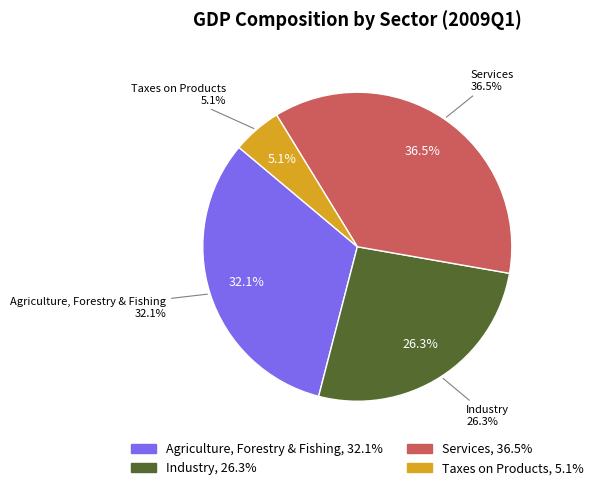

To the nearest percent, what is the difference between the largest and smallest slice percentages?

31%